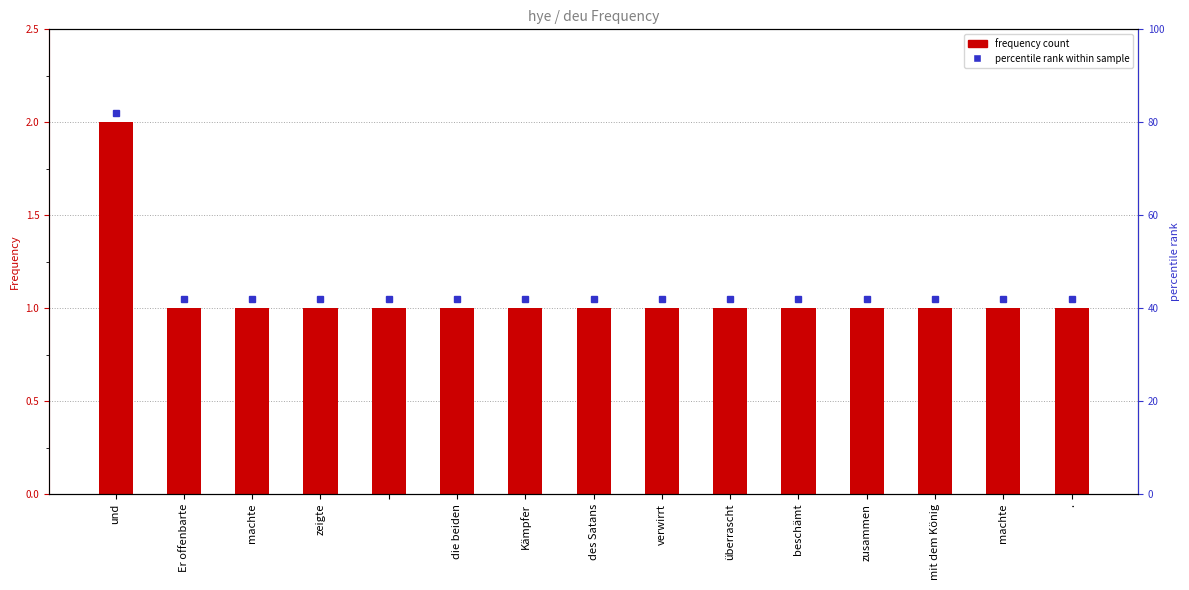

What is the value of the 8th bar from the left?

1